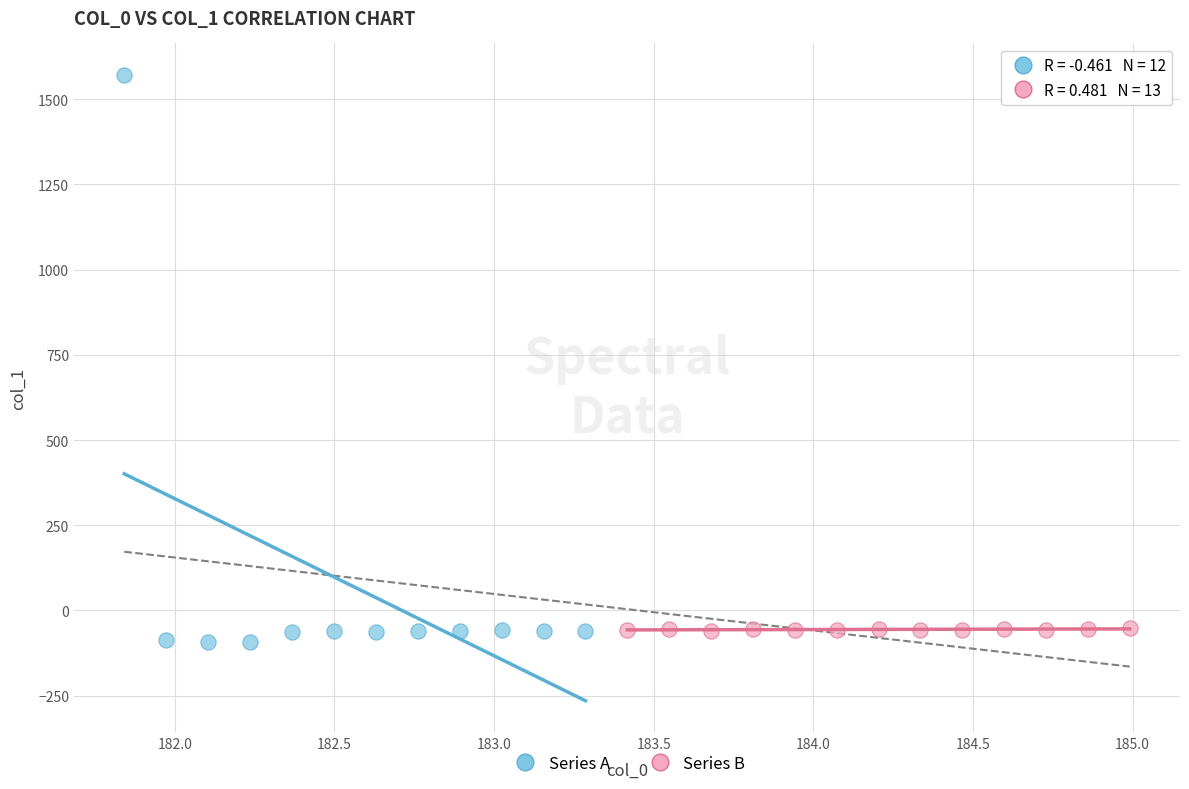

Which series contains the highest Y value?

Series A